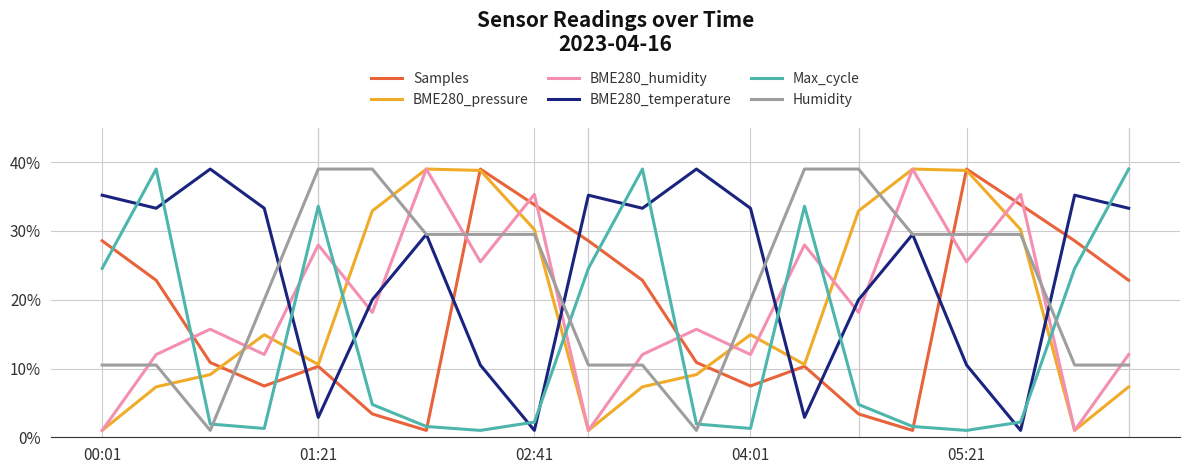

What are all the series names shown in the legend?

Samples, BME280_pressure, BME280_humidity, BME280_temperature, Max_cycle, Humidity